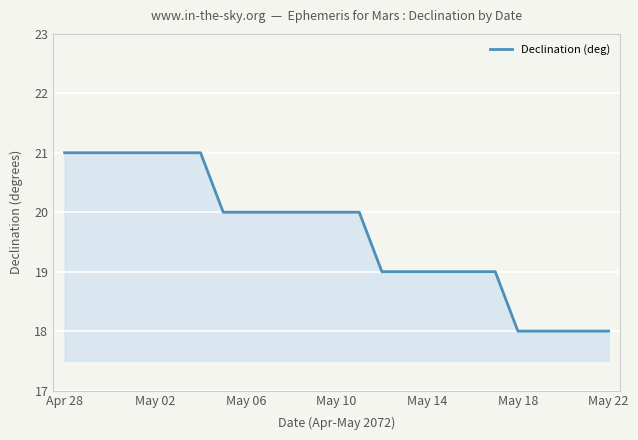

What is the greatest value displayed?

21